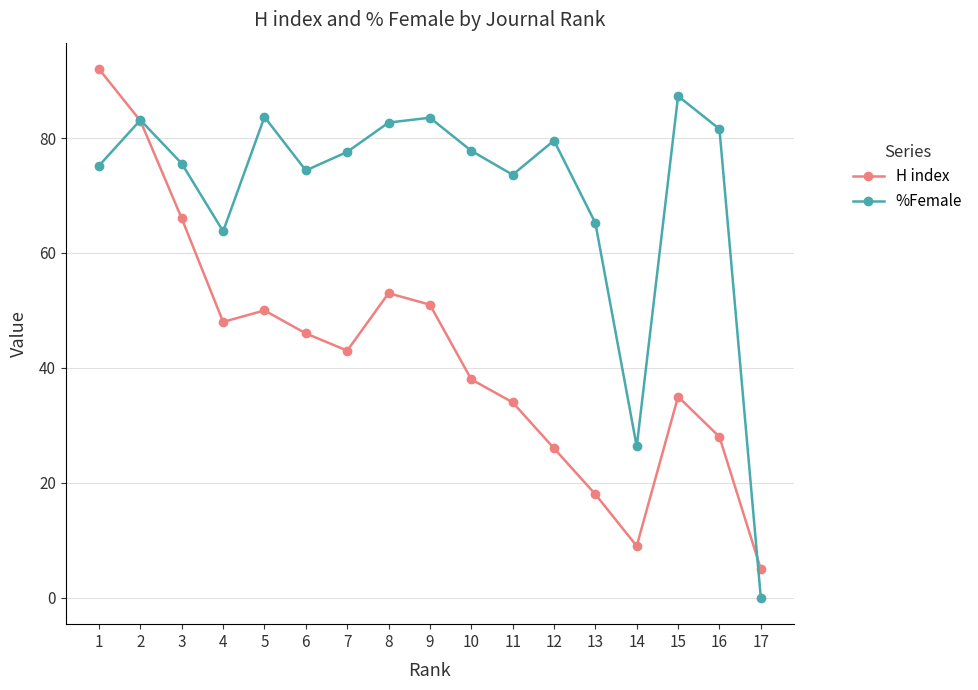

The %Female series shows 131.8 at 11. True or false?

False